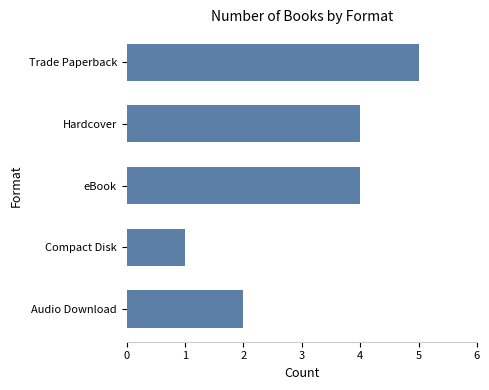

What is the average value?

3